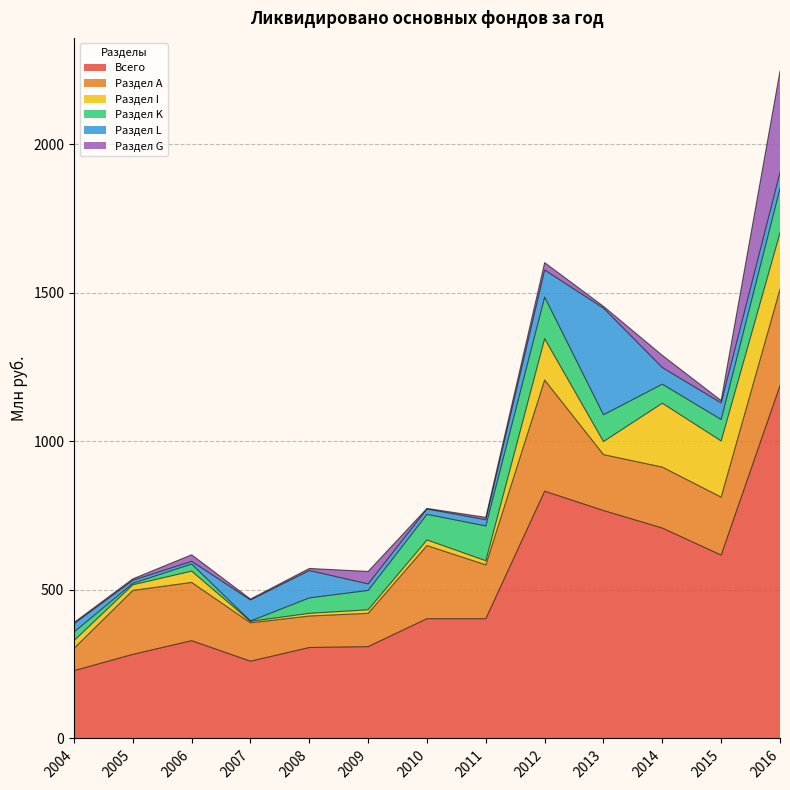

At how many categories does at least one series exceed 833?

1